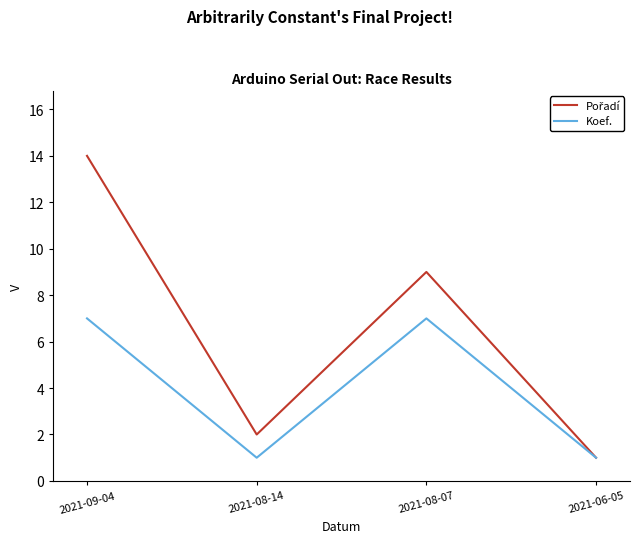

How many interior local peaks does the Koef. series have?

1